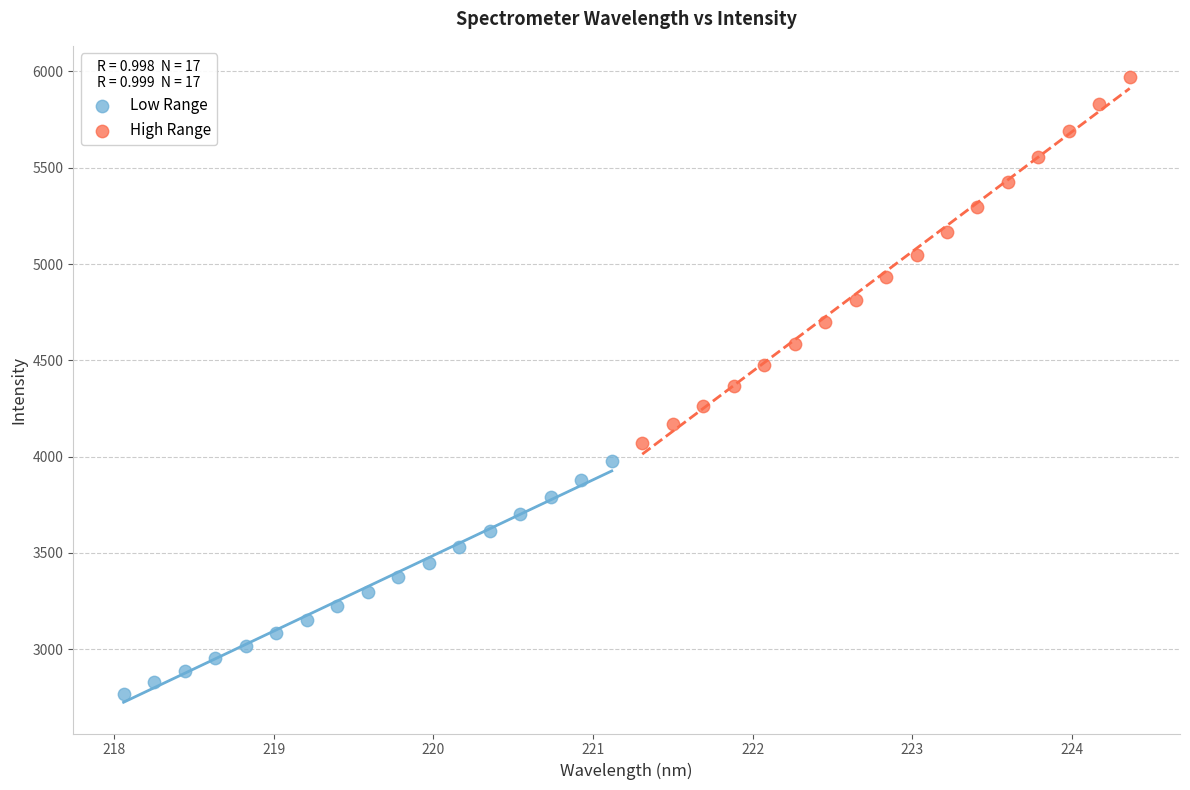

Which series reaches the minimum Y coordinate?

Low Range